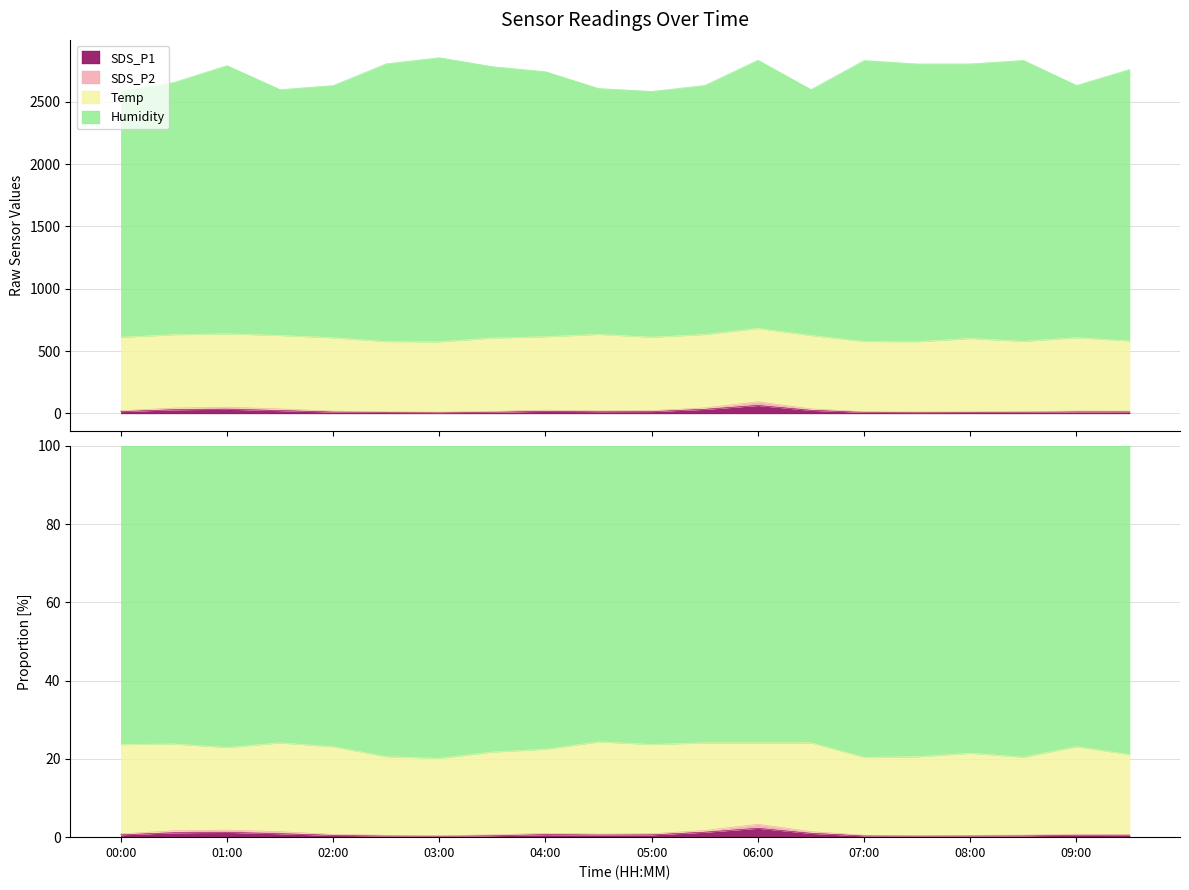

What is the label of the 1st point from the left?

00:00